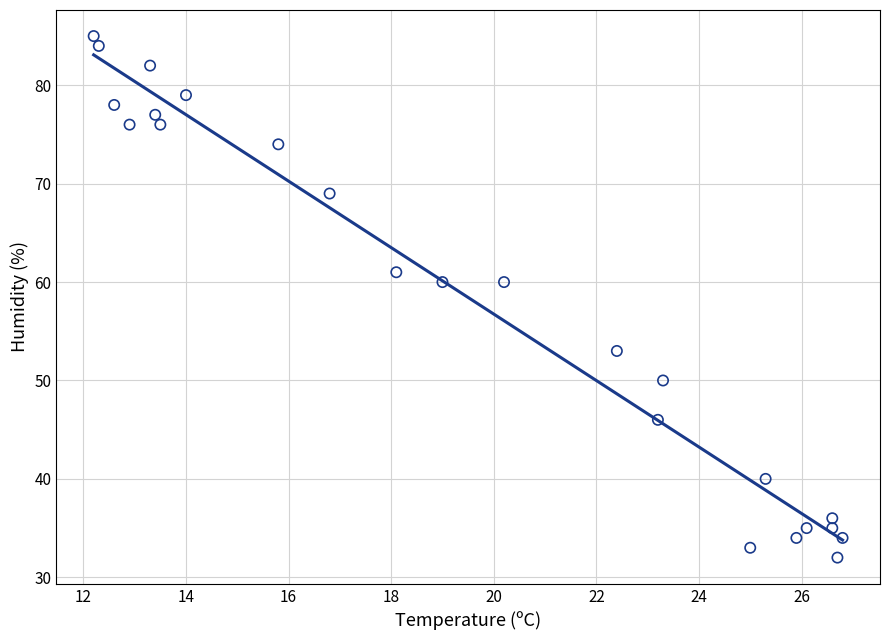

What is the range of Y values (max minus min)?

53